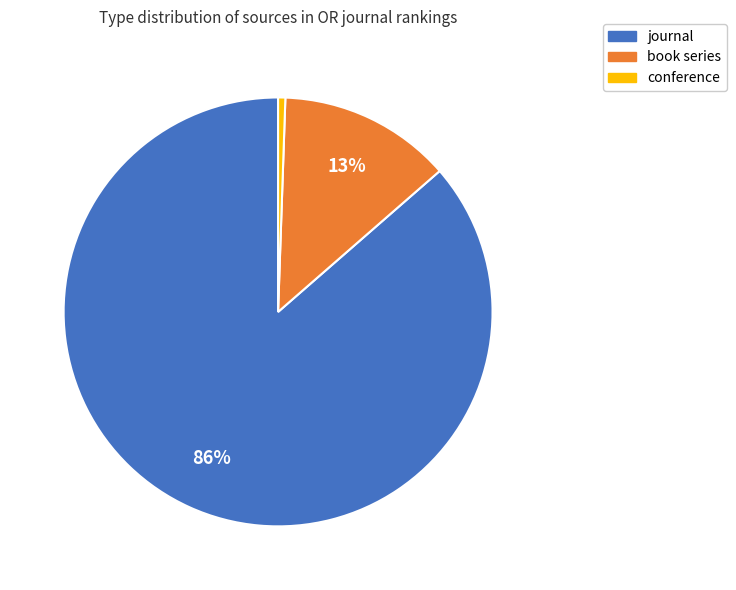

Do journal and conference together represent more than half of the pie?

Yes